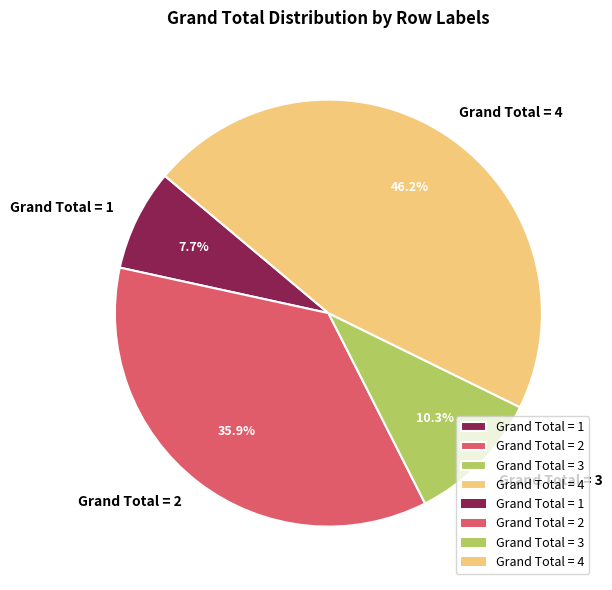

What is the largest slice in the pie chart?

Grand Total = 4